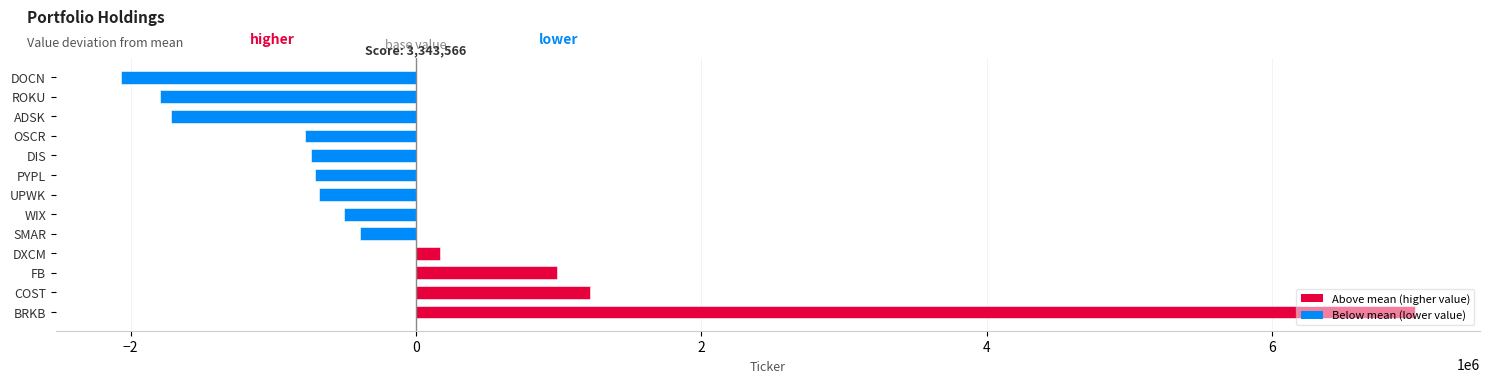

What is the difference between the second highest and minimum values?

3291500.0